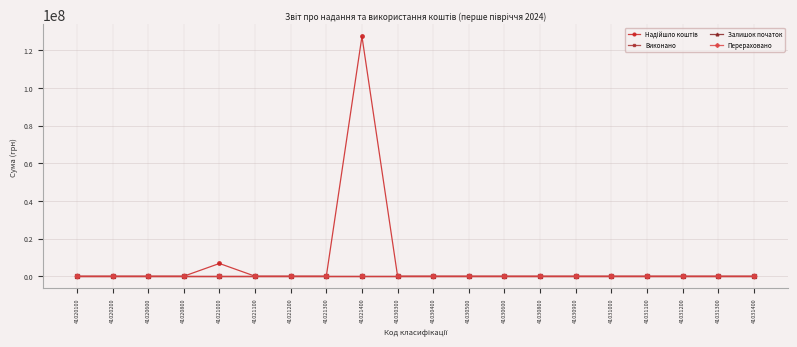

True or false: Виконано has more than 0 interior local peaks.

False